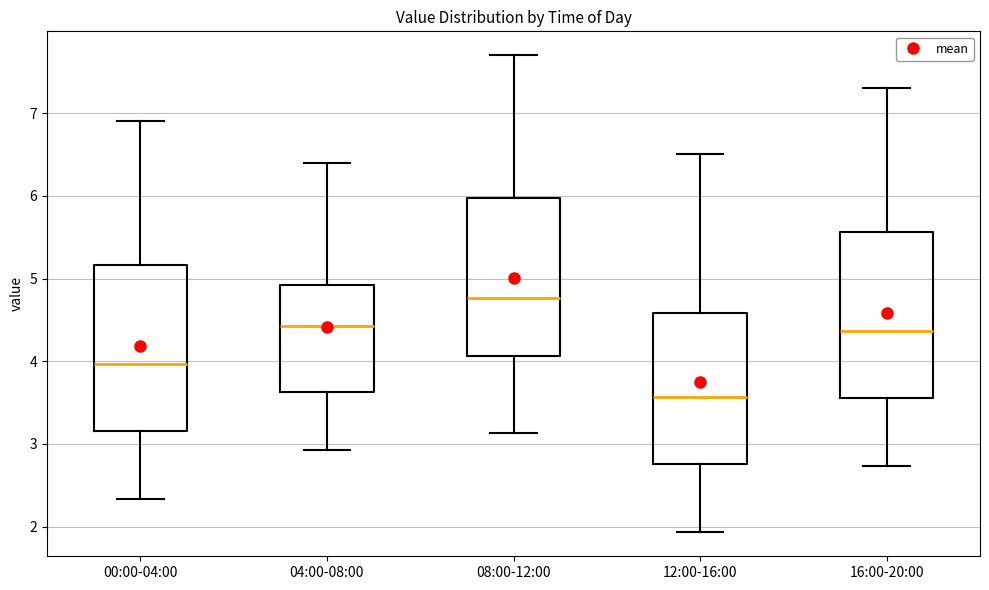

Which box's median line is the lowest?

12:00-16:00